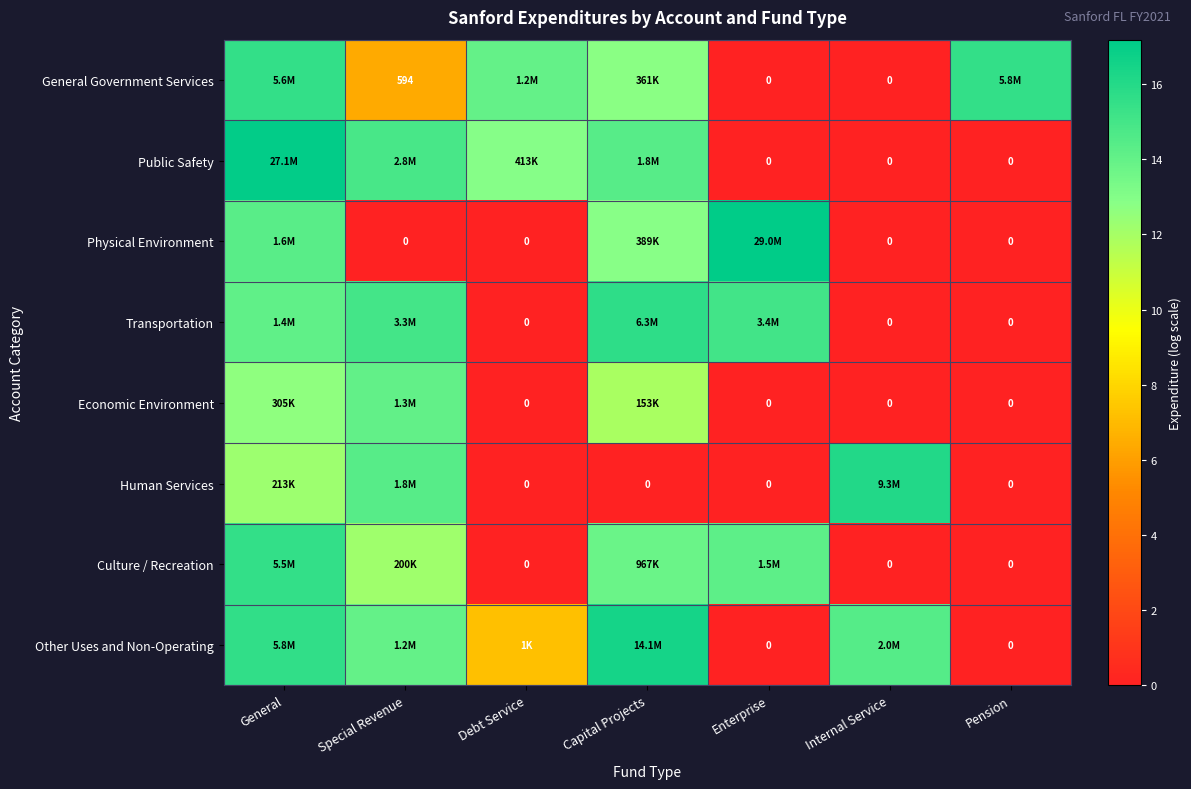

At which label is Physical Environment closest to 8?

Capital Projects